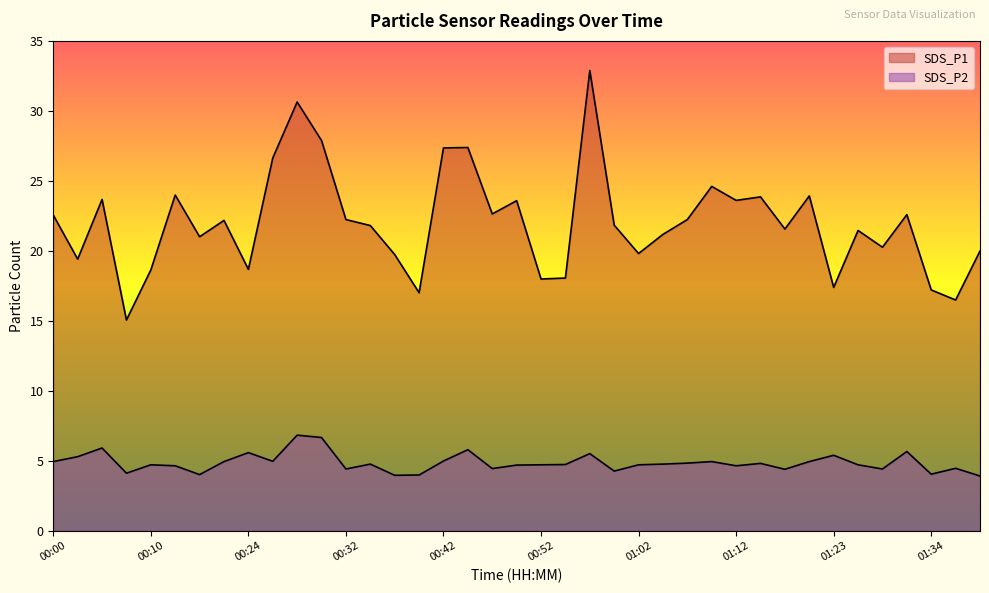

Count the number of categories in the chart.

39